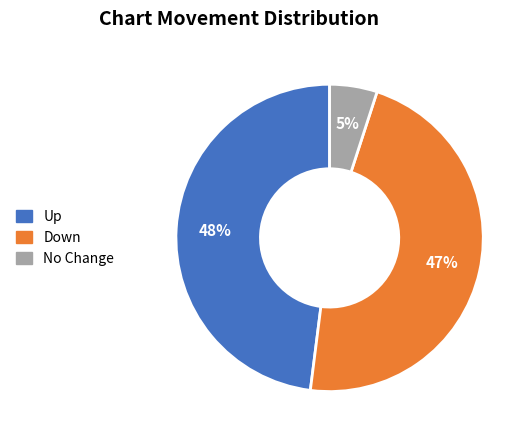

Approximately how many times larger is the value at Down compared to No Change?

9.4